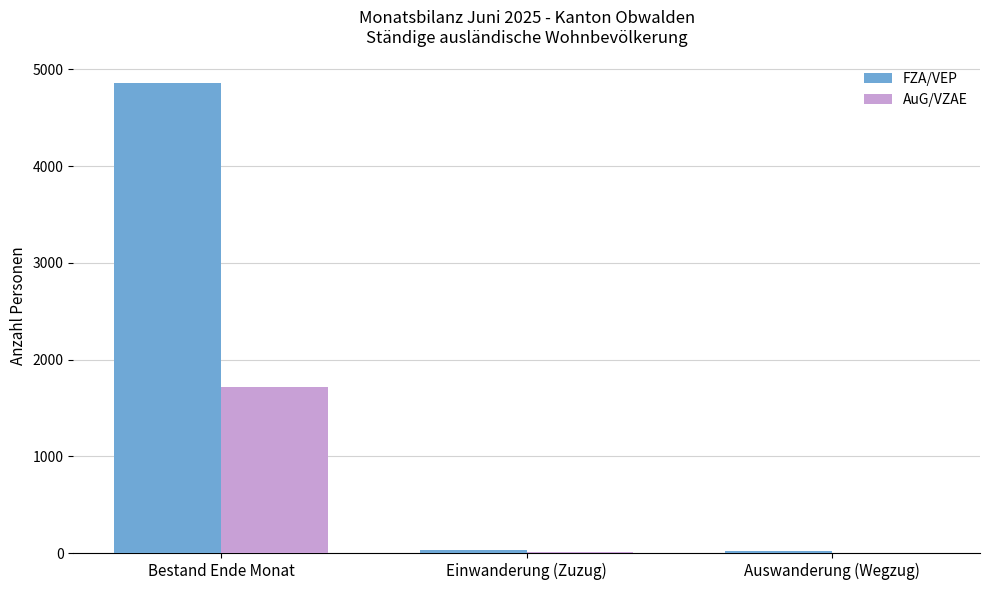

The FZA/VEP series shows 6733 at Bestand Ende Monat. True or false?

False